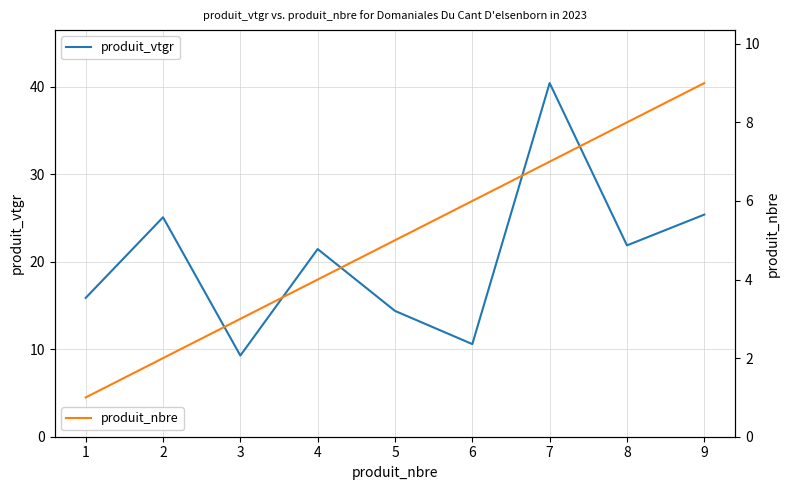

What is the value of the produit_vtgr point at the 4th from the left?

21.5